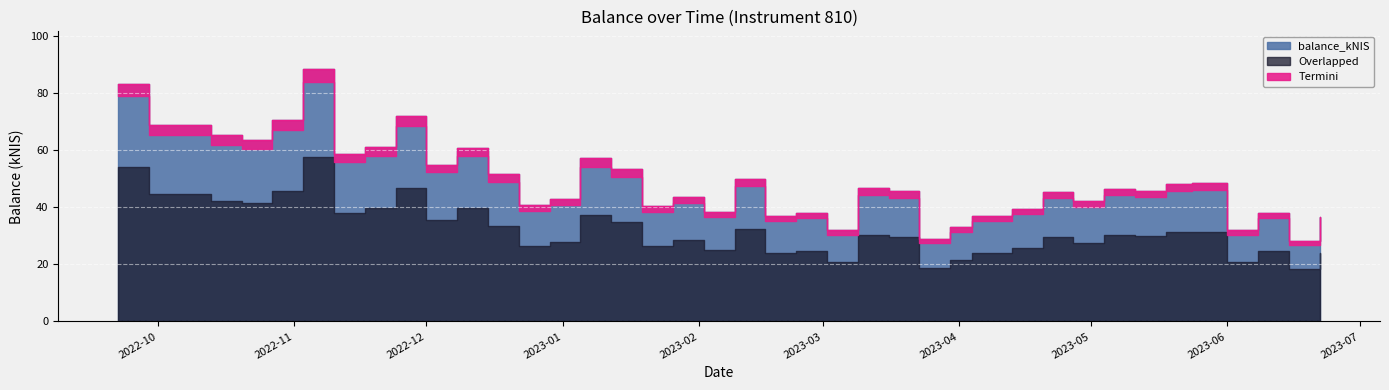

Where does the data first go above 46?

2022-09-22